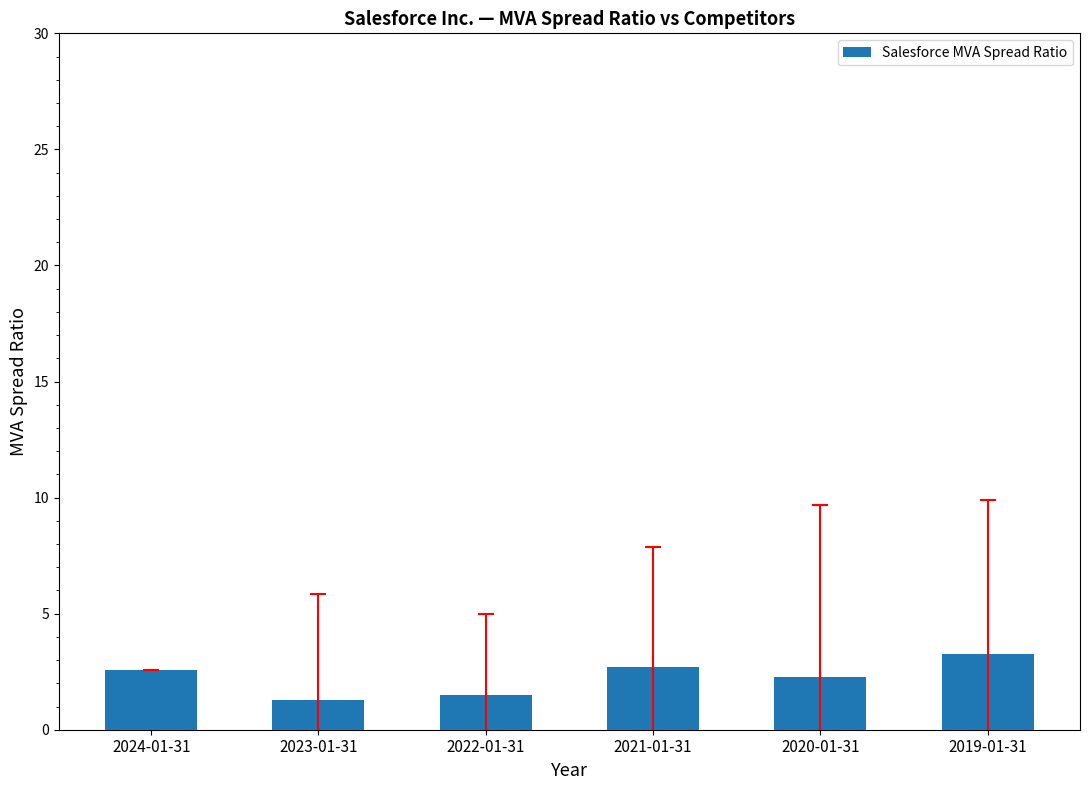

Are the bars grouped side by side (vs. stacked)?

No